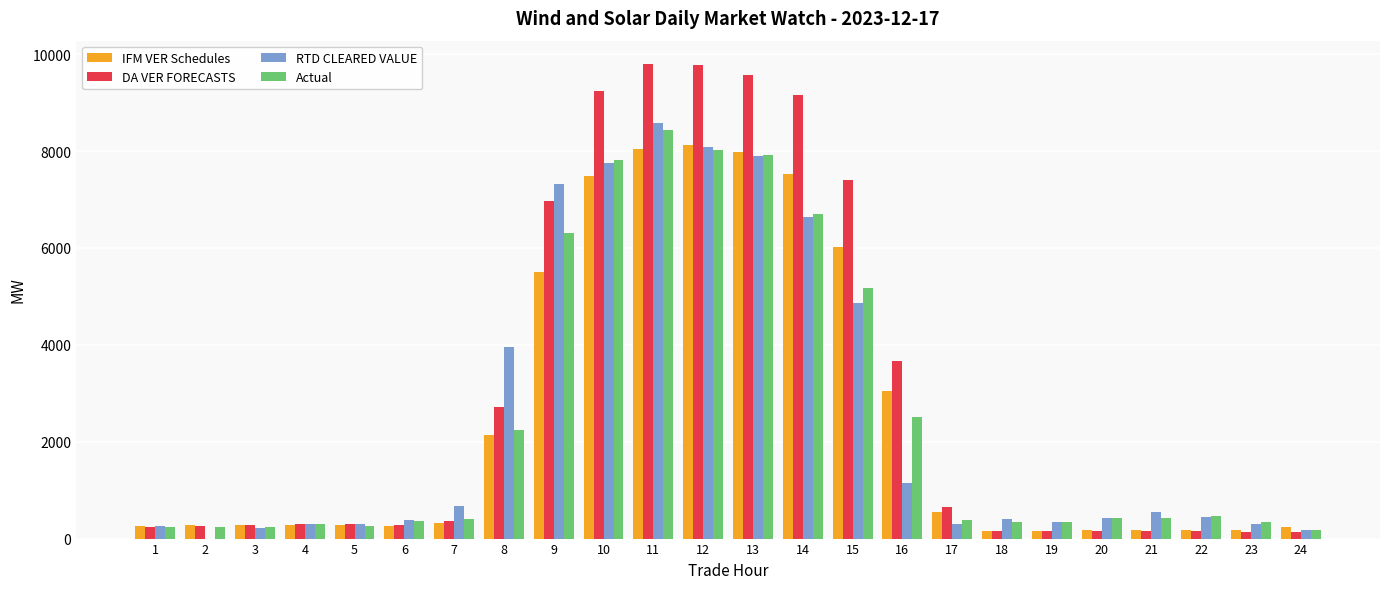

What is the sum of the Actual values at 16 and 10?

10331.9